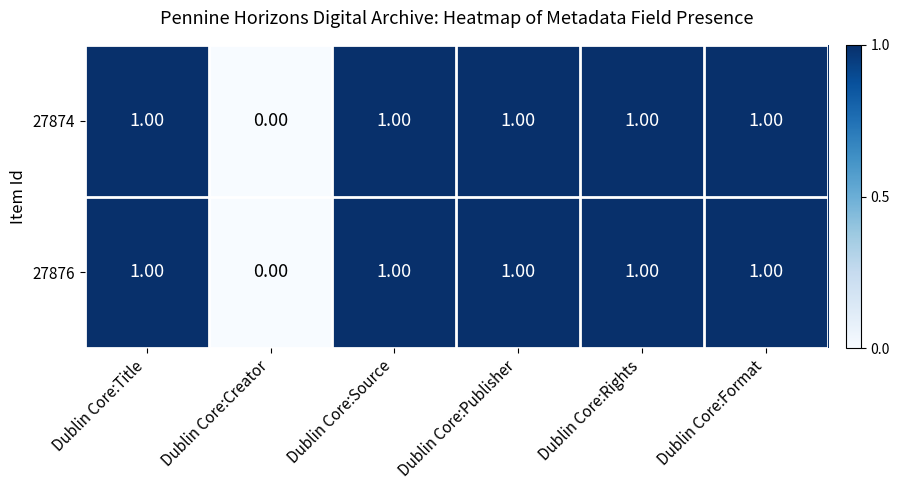

Which category has the lowest value across all series?

Dublin Core:Creator